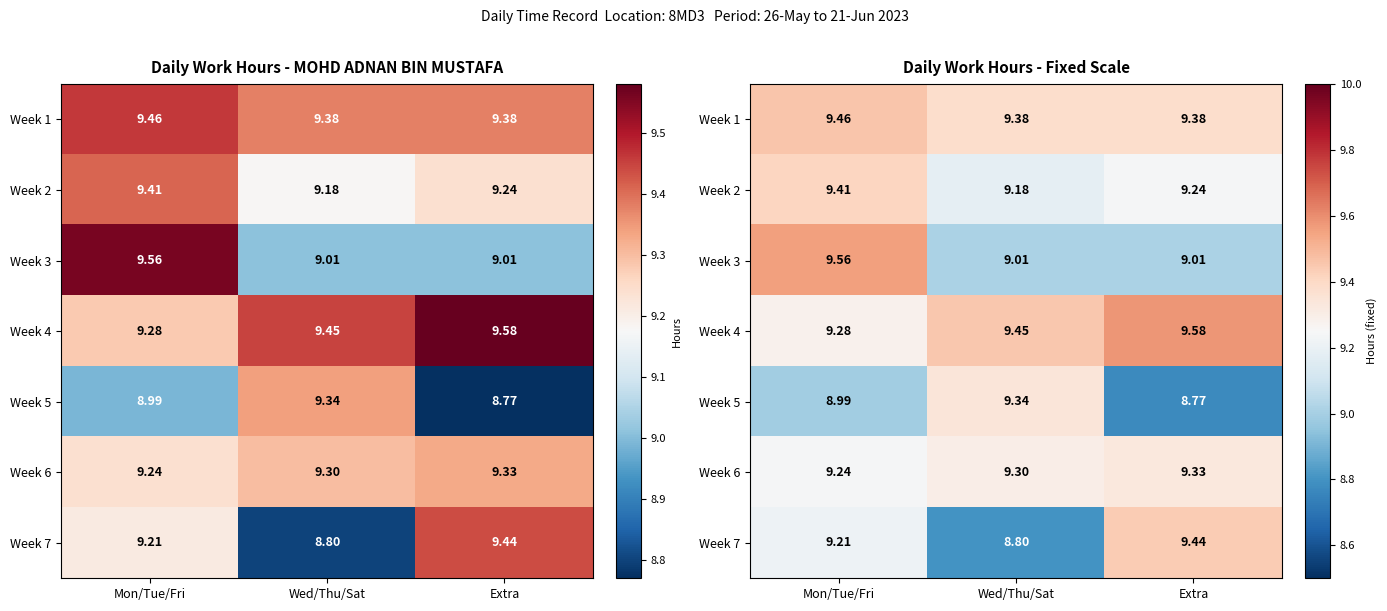

Rank the series at Wed/Thu/Sat from lowest to highest value.

Week 7, Week 3, Week 2, Week 6, Week 5, Week 1, Week 4